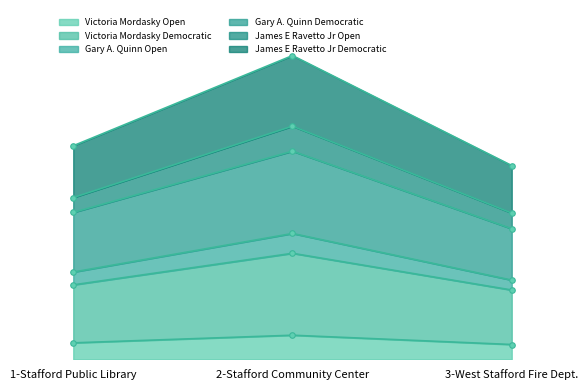

Does the chart have visible grid lines?

No